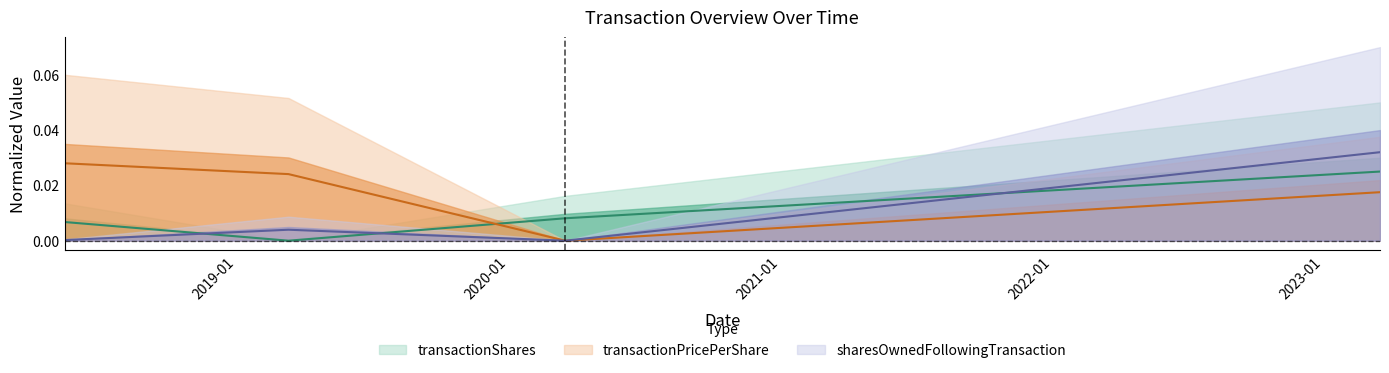

True or false: transactionShares has more than 2 points higher than both neighbors.

False